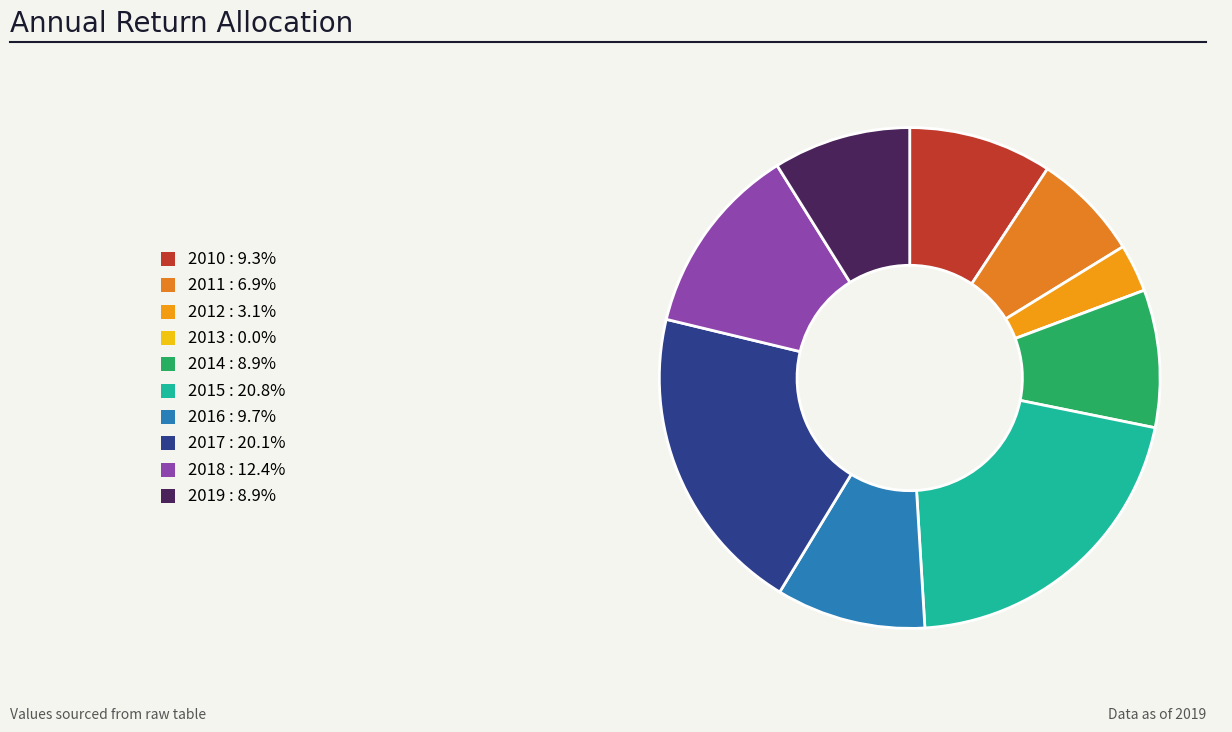

How many slices are in this pie chart?

10